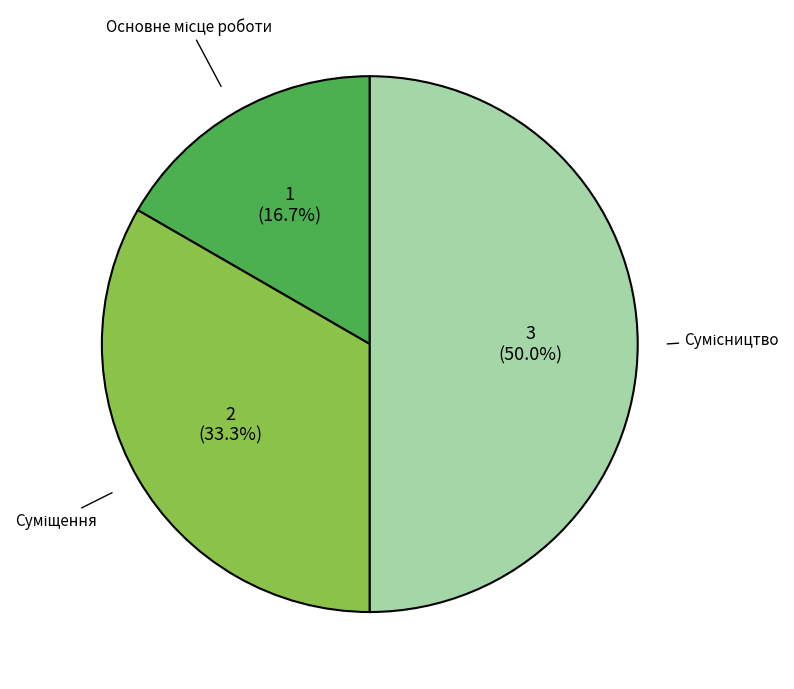

Combined, do Сумісництво and Суміщення account for over 50%?

Yes